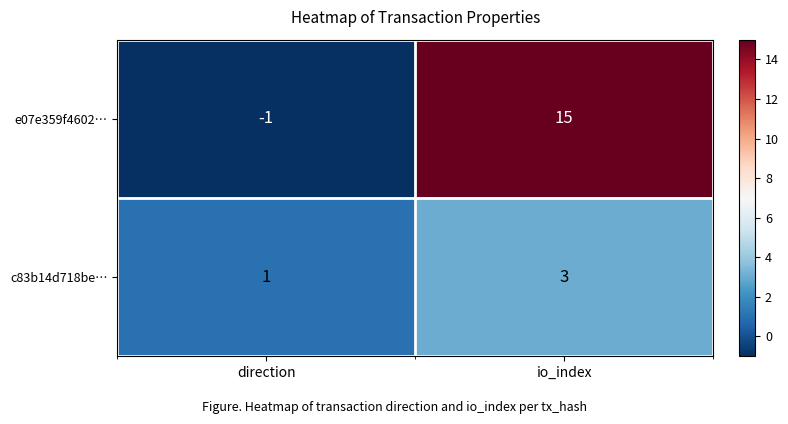

Is it true that c83b14d718be… equals 1 at io_index?

False